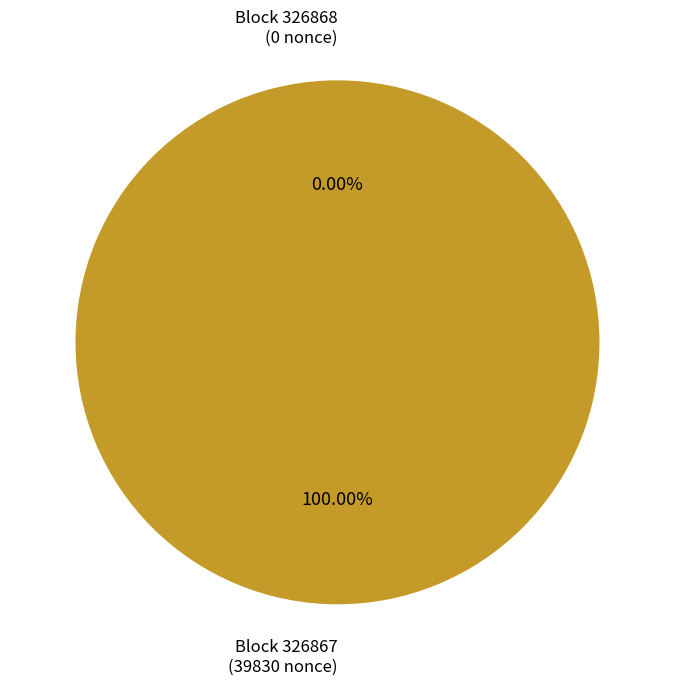

True or false: 326867 accounts for 99% of the total.

False